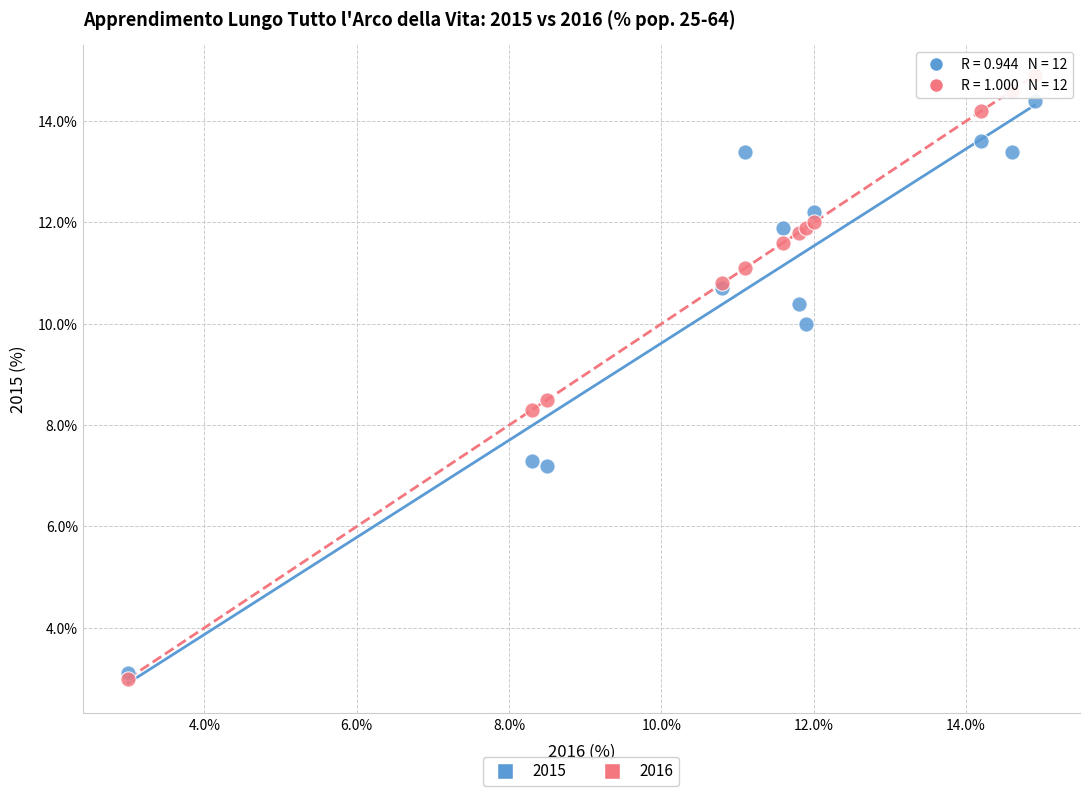

What are all the series names shown in the legend?

2015, 2016